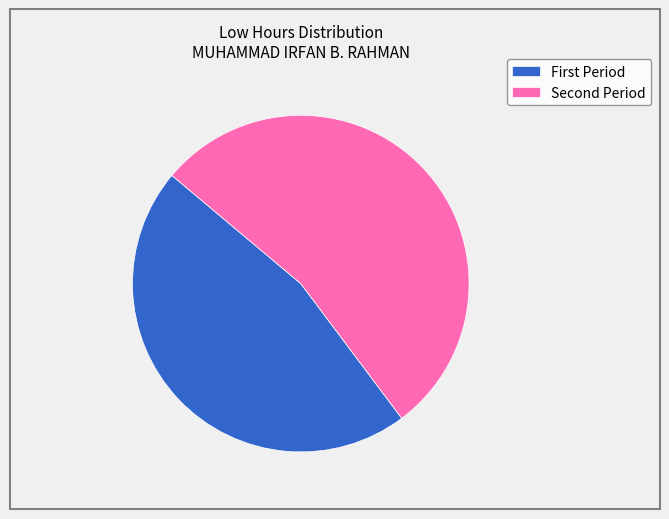

What is the majority slice?

Second Period